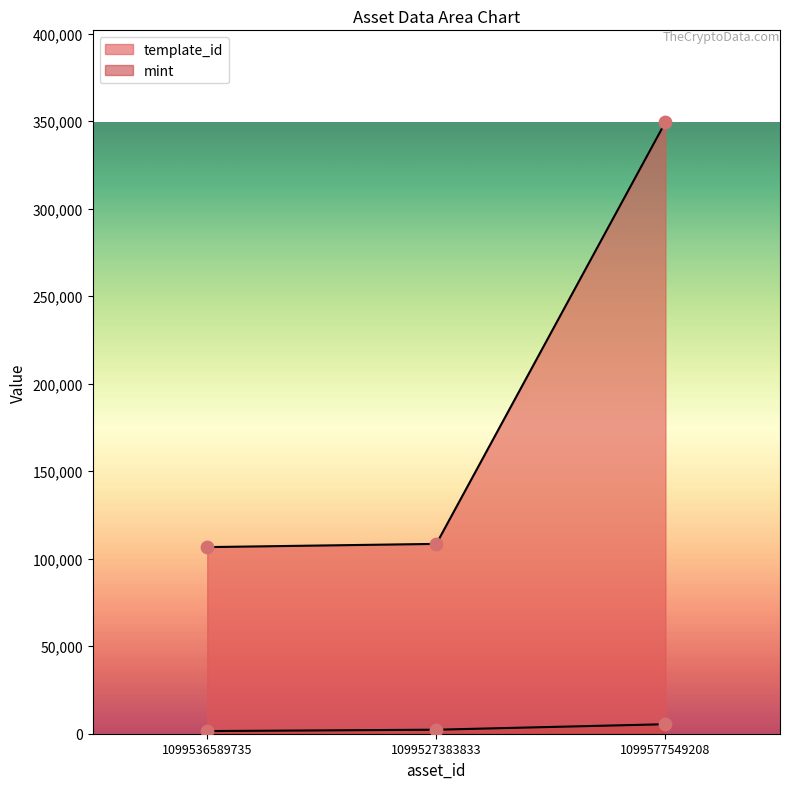

Which series has the largest total across all categories?

template_id